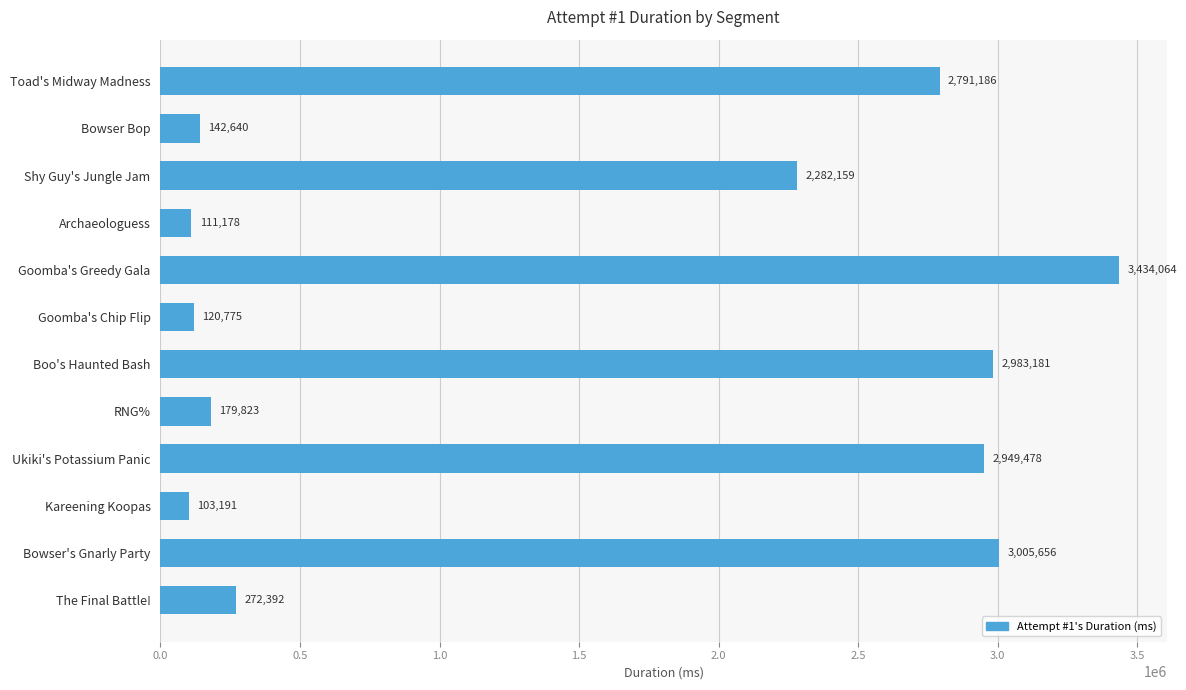

What is the value of the 3rd bar from the top?

2282159